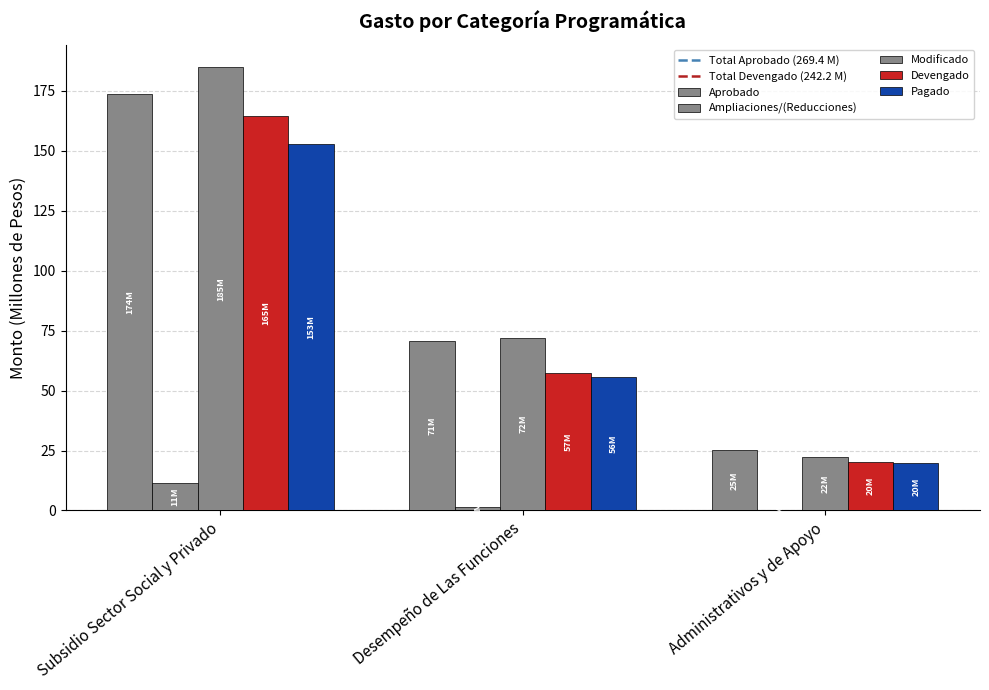

Which label corresponds to the smallest value in the chart?

Administrativos y de Apoyo